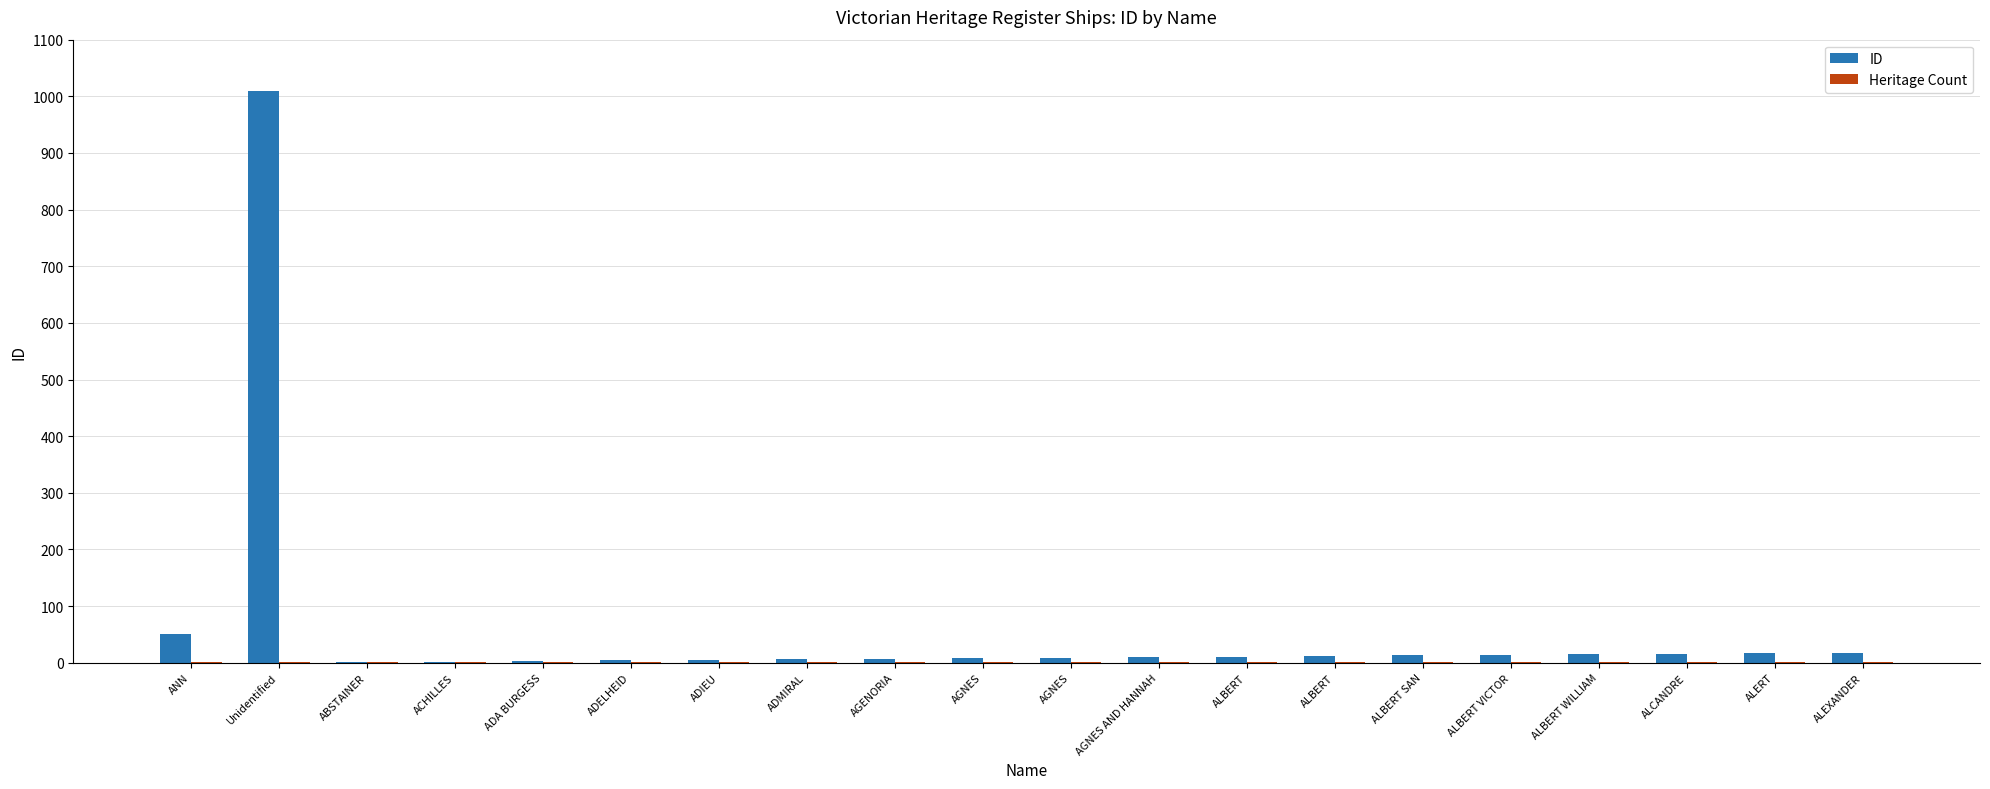

Are the bars grouped side by side (vs. stacked)?

Yes